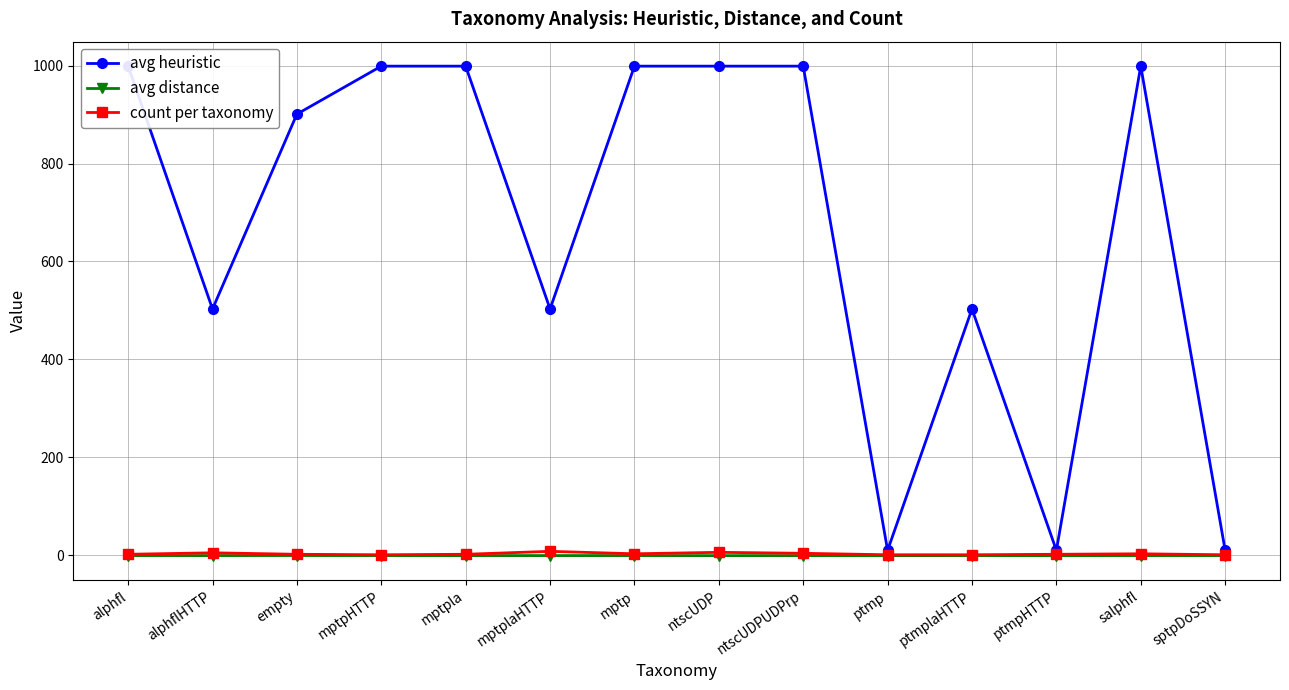

What is the label of the 11th point from the right?

mptpHTTP